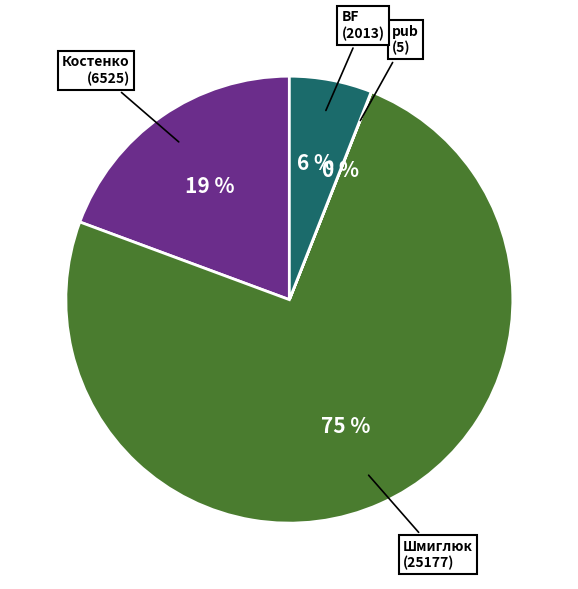

To the nearest percent, what is the difference between the largest and smallest slice percentages?

75%